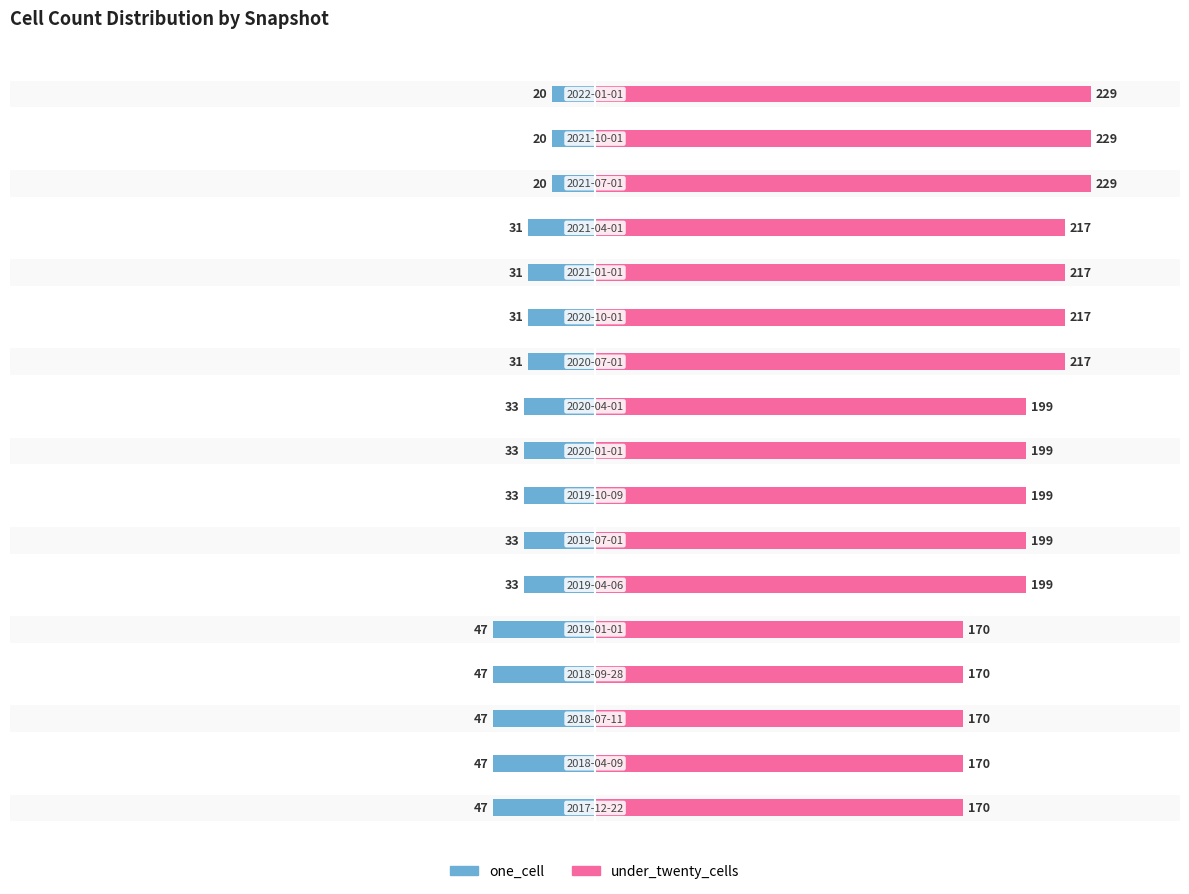

Reading right to left, what are all the values shown in this chart?

one_cell: -20	-20	-20	-31	-31	-31	-31	-33	-33	-33	-33	-33	-47	-47	-47	-47	-47
under_twenty_cells: 229	229	229	217	217	217	217	199	199	199	199	199	170	170	170	170	170